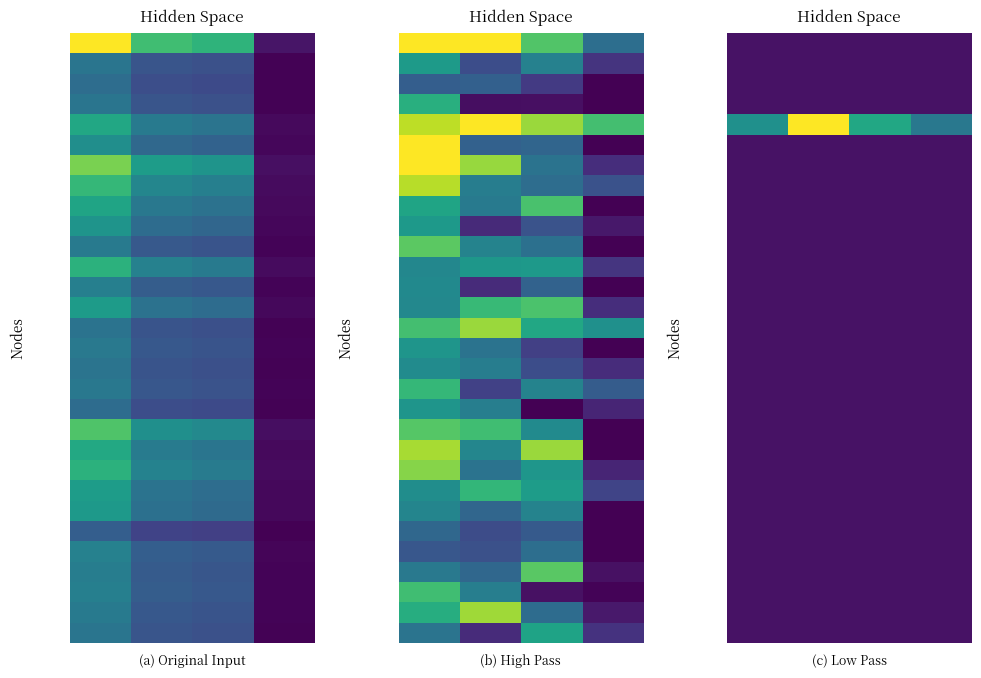

What is the smallest value displayed?

0.1